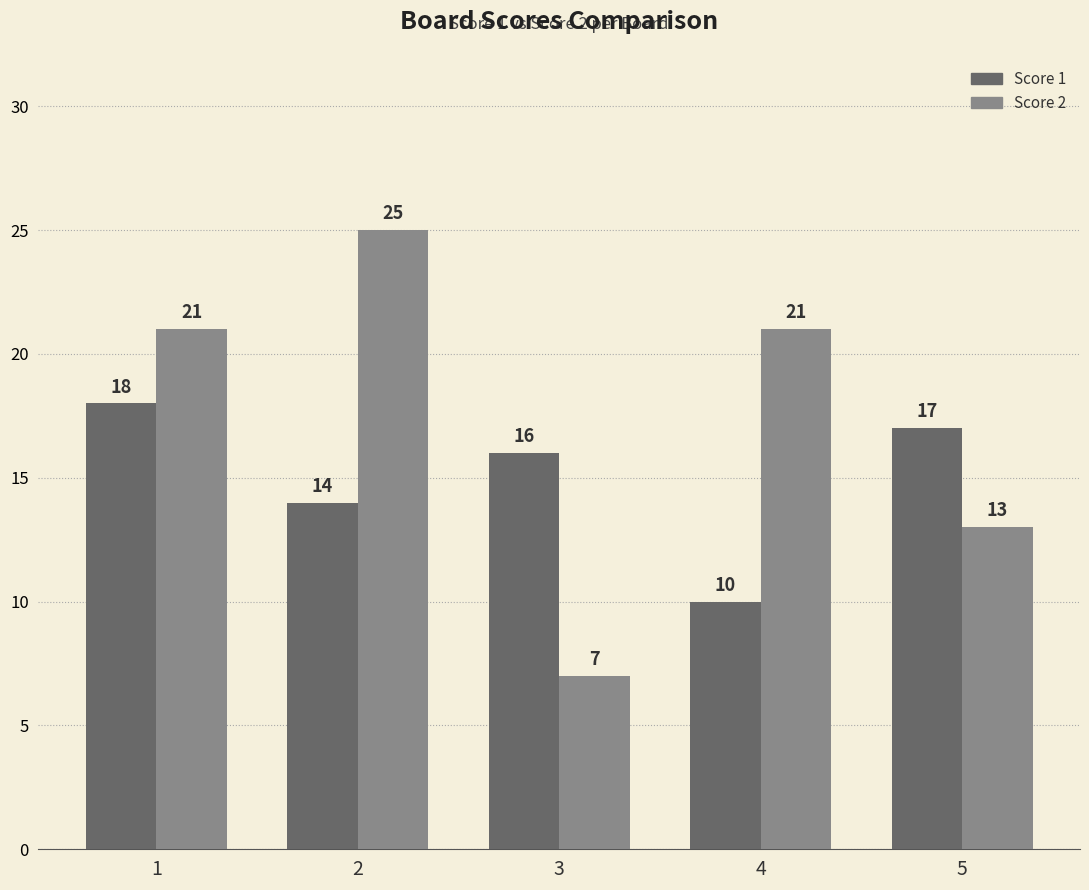

What is the sum of the Score 1 values at 5 and 1?

35